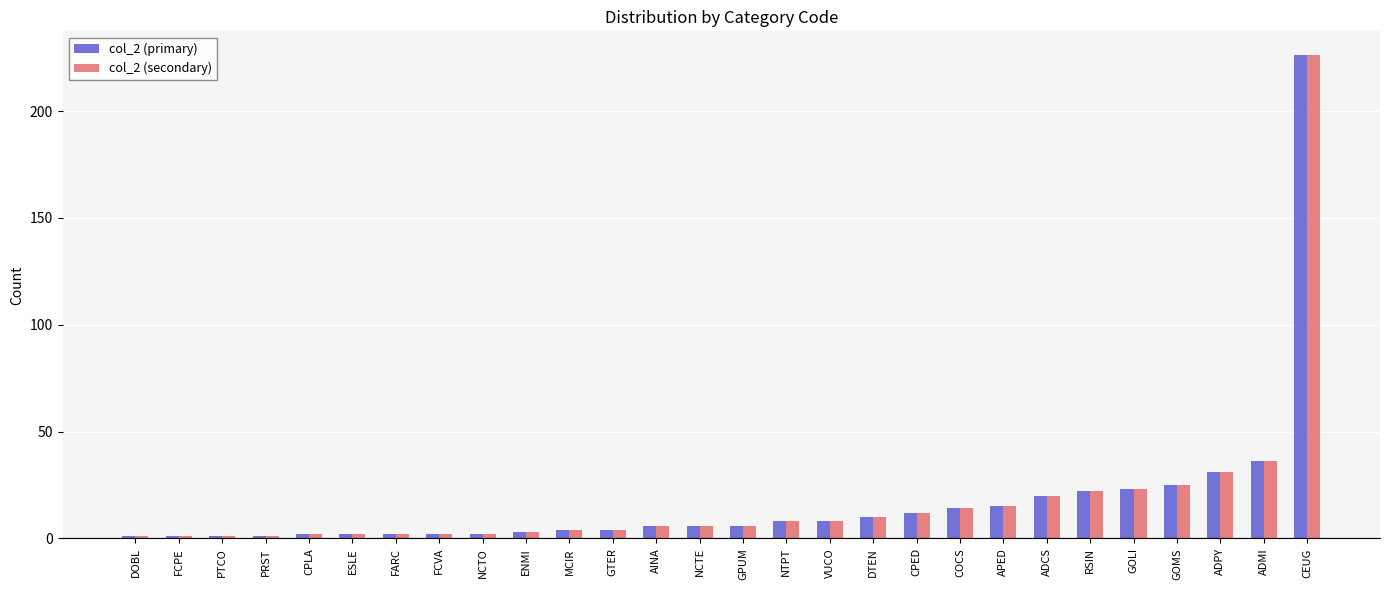

What is the maximum value shown in the chart?

226